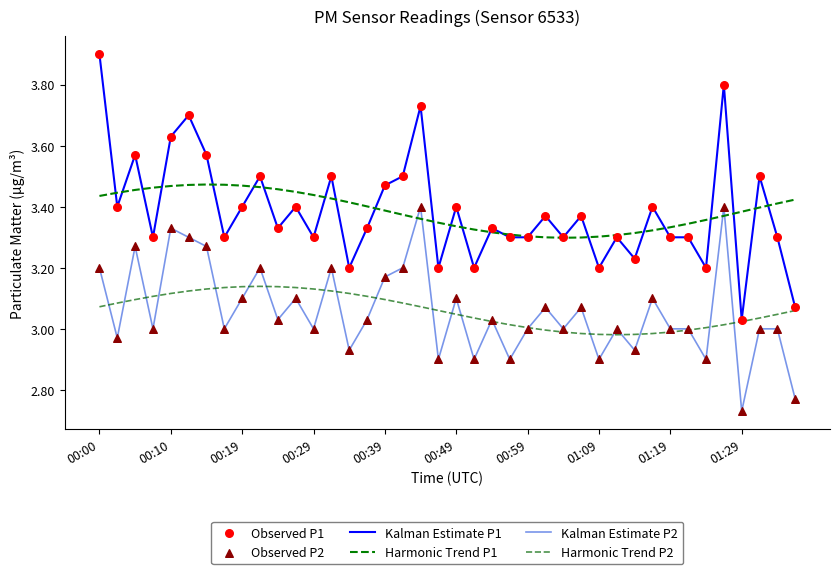

At how many categories does at least one series exceed 2?

40